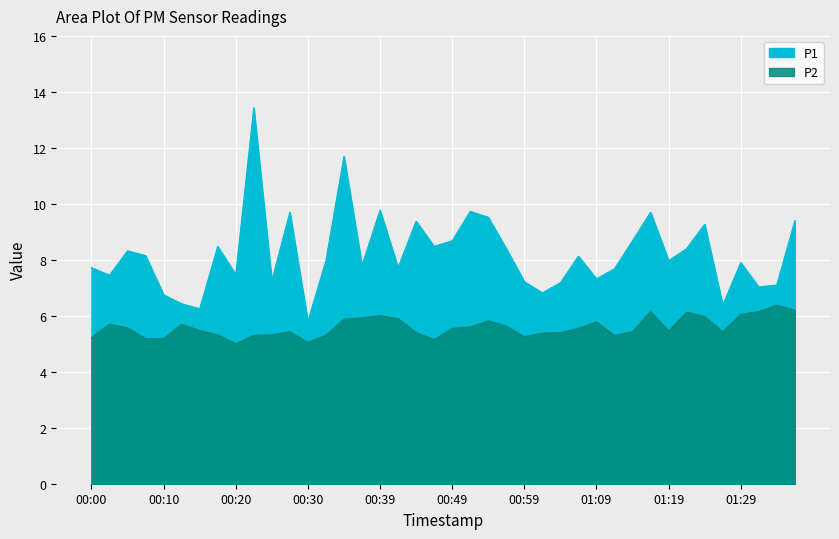

Which label corresponds to the largest value in the chart?

00:22